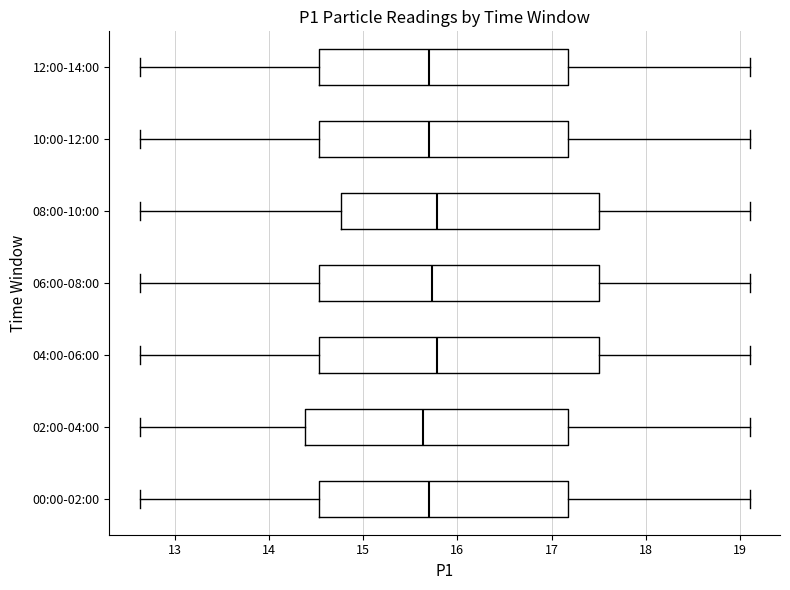

Reading bottom to top, read every box against the x-axis: the position of its median line, the range the box covers, and the ends of its whiskers. The values are not printed on the chart, so give them approximately, as read against the axis.

00:00-02:00: median 15.7, box 14.5 to 17.2, whiskers 12.6 to 19.1
02:00-04:00: median 15.6, box 14.4 to 17.2, whiskers 12.6 to 19.1
04:00-06:00: median 15.8, box 14.5 to 17.5, whiskers 12.6 to 19.1
06:00-08:00: median 15.7, box 14.5 to 17.5, whiskers 12.6 to 19.1
08:00-10:00: median 15.8, box 14.8 to 17.5, whiskers 12.6 to 19.1
10:00-12:00: median 15.7, box 14.5 to 17.2, whiskers 12.6 to 19.1
12:00-14:00: median 15.7, box 14.5 to 17.2, whiskers 12.6 to 19.1